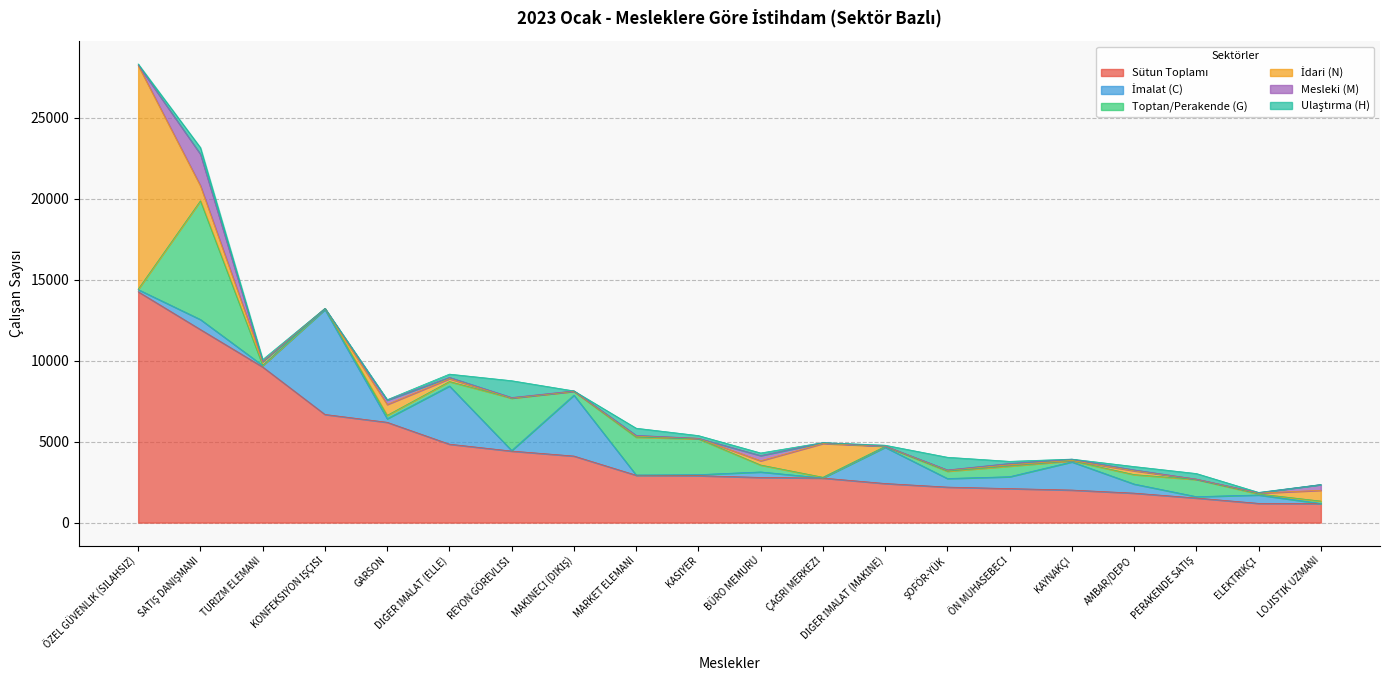

What is the label of the 17th point from the right?

KONFEKSİYON İŞÇİSİ